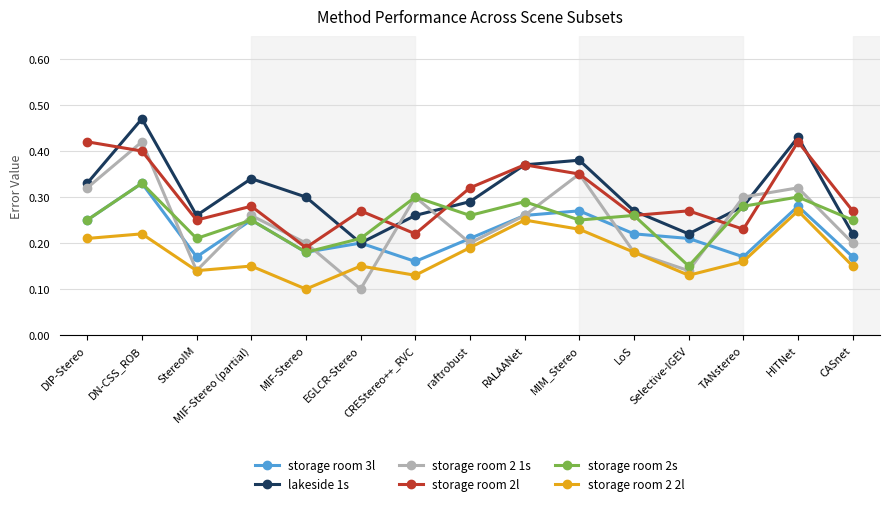

True or false: storage room 2s and storage room 2 2l intersect in this chart.

False